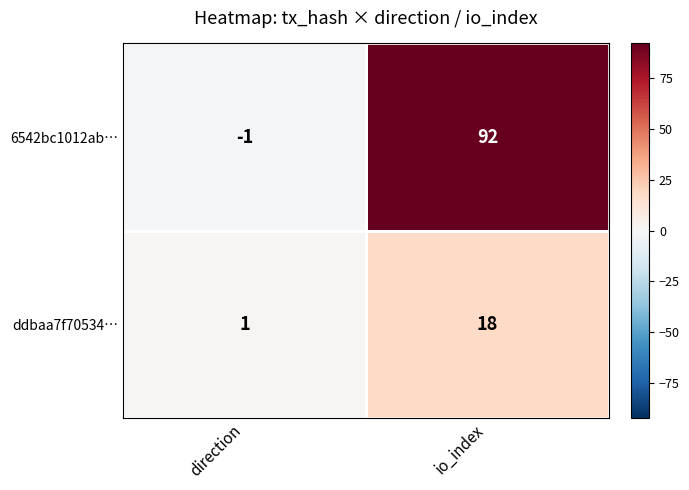

Which series has the largest range (max minus min)?

6542bc1012ab…